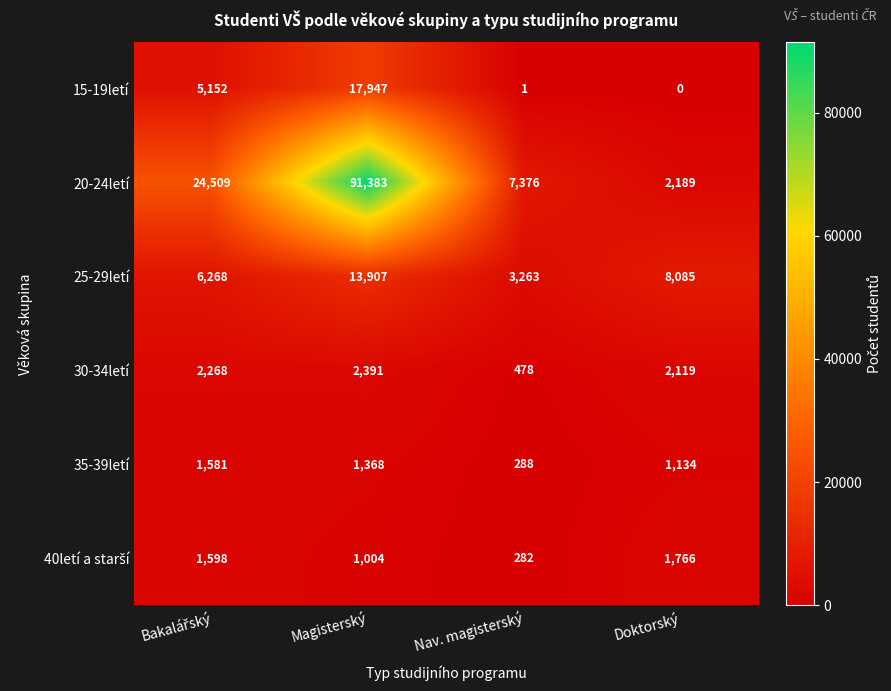

Between Magisterský and Doktorský, which series saw the biggest shift?

20-24letí